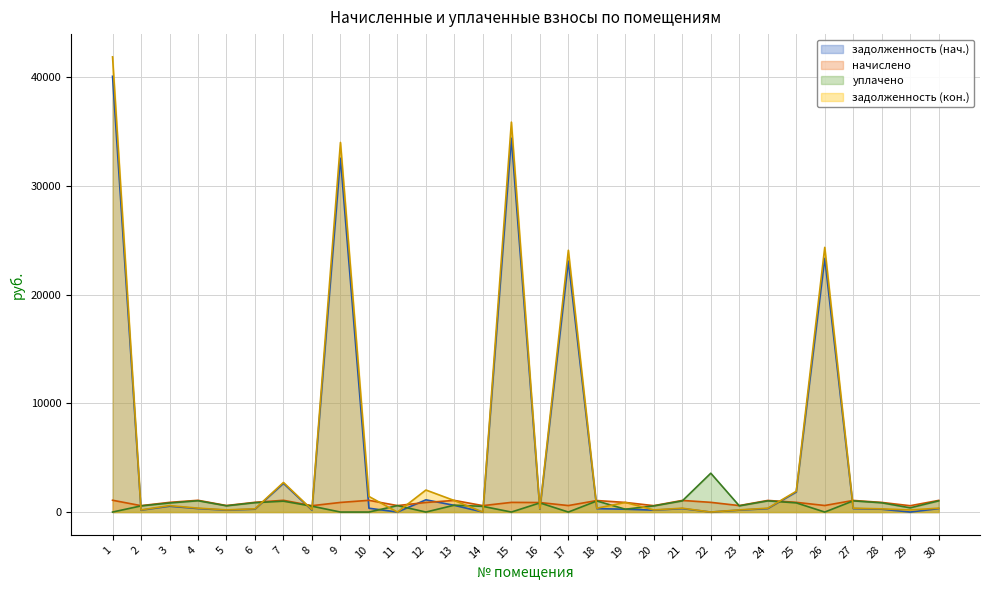

At which label is начислено closest to 835?

16